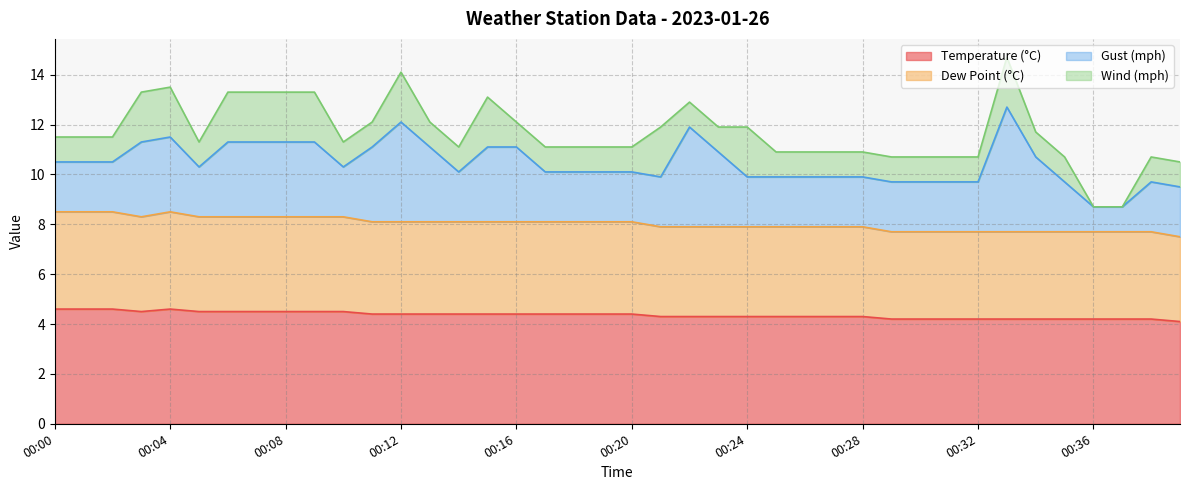

What is the difference between the maximum and minimum values in the Dew Point (°C) series?

1.0